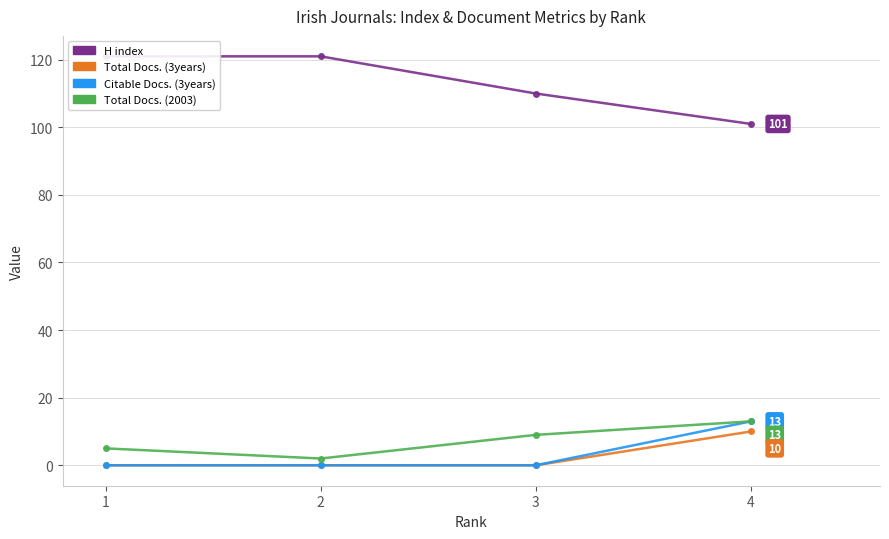

List the labels in order of H index value, smallest first.

4, 3, 1, 2